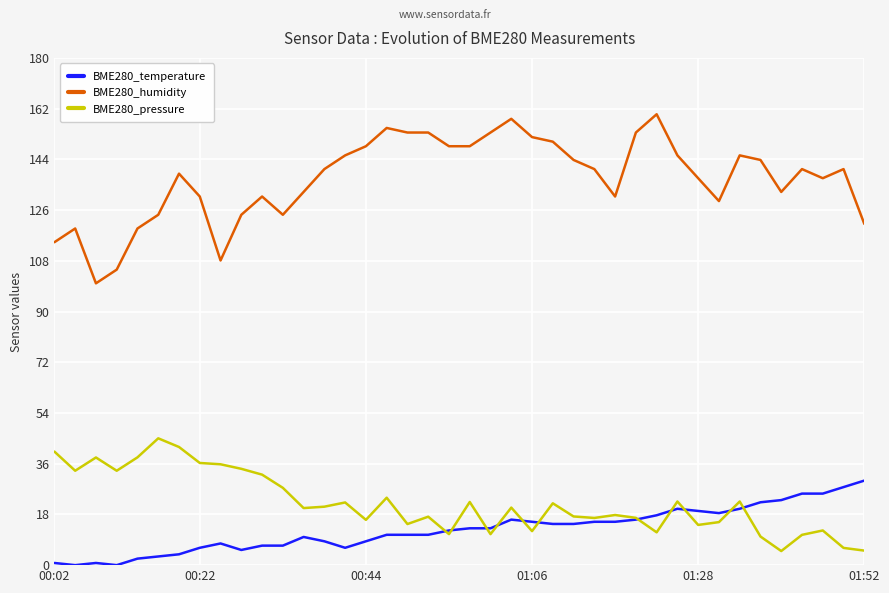

Which series has the largest range (max minus min)?

BME280_humidity